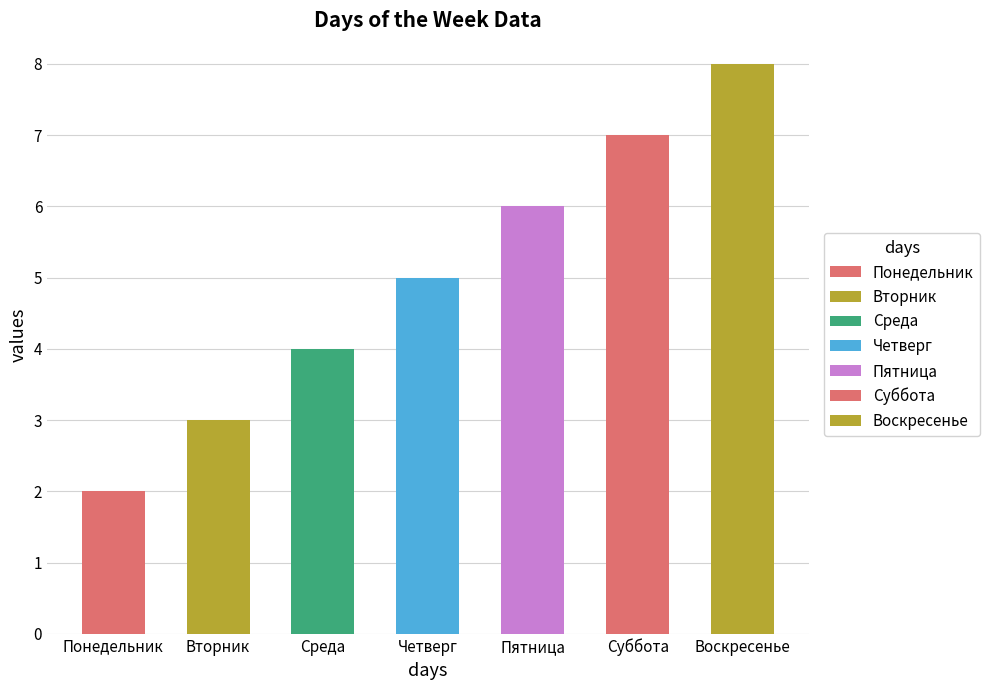

How many bars are there in total?

7